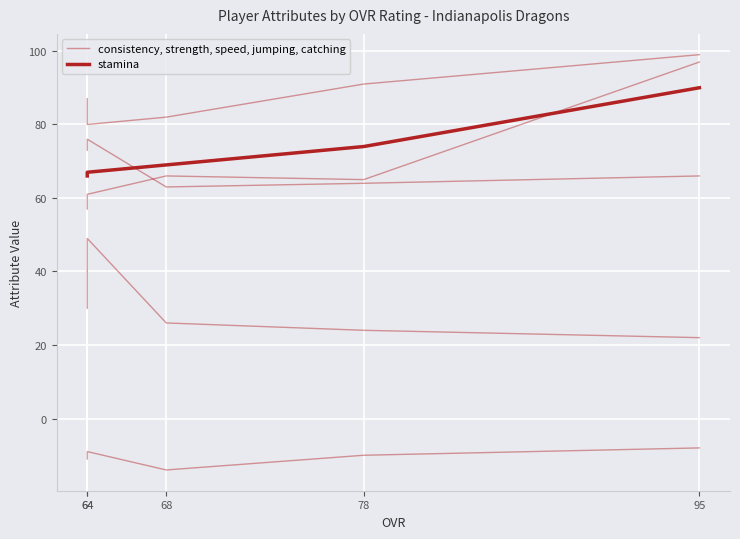

Reading left to right, transcribe all the data shown in this chart.

consistency: 95=-8	78=-10	68=-14	64=-9	64=-11
strength: 95=99	78=91	68=82	64=80	64=87
speed: 95=66	78=64	68=63	64=76	64=73
jumping: 95=97	78=65	68=66	64=61	64=57
catching: 95=22	78=24	68=26	64=49	64=30
stamina: 95=90	78=74	68=69	64=67	64=66